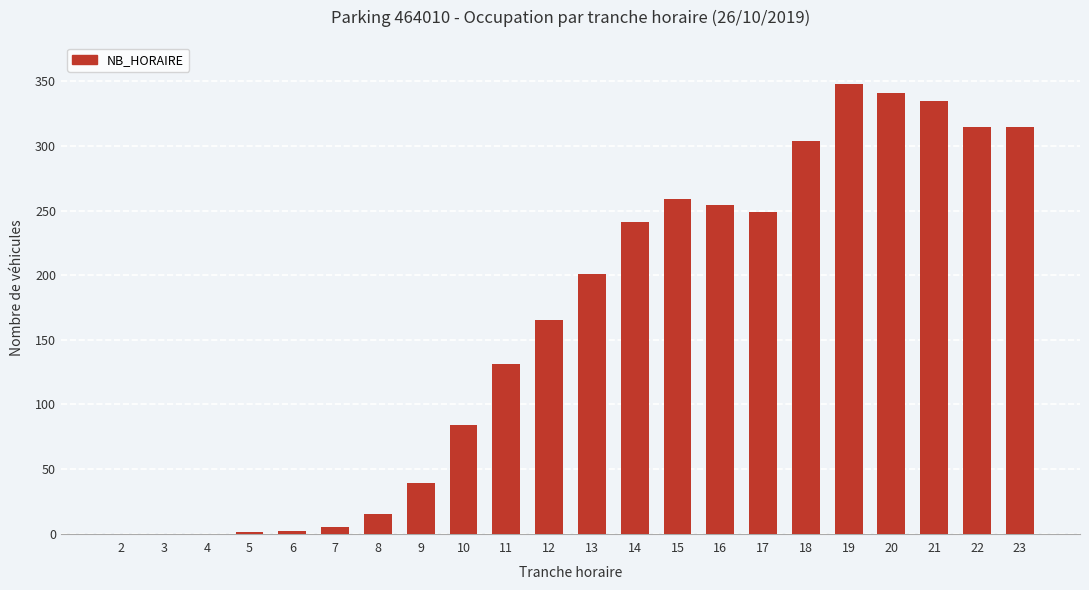

Is it true that the value at 15 is 340?

False